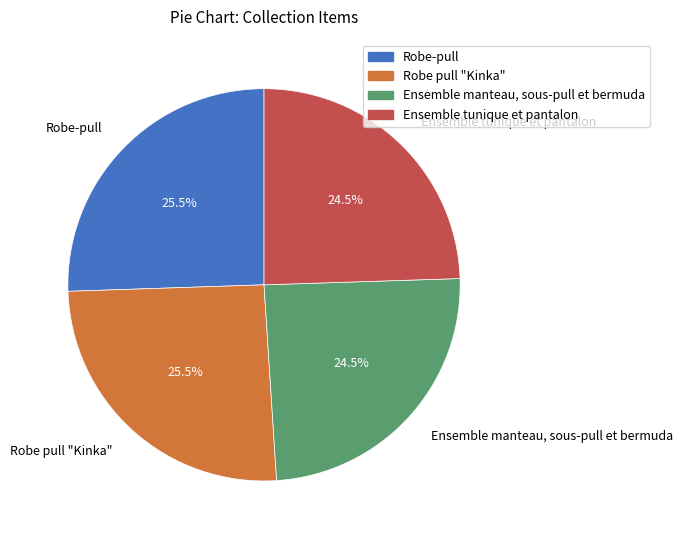

Is there any slice that represents more than half of the pie?

No